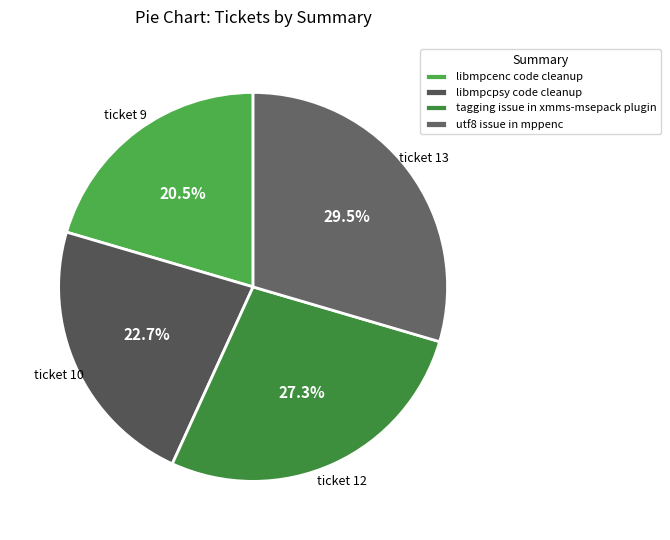

How many segments does this pie chart have?

4